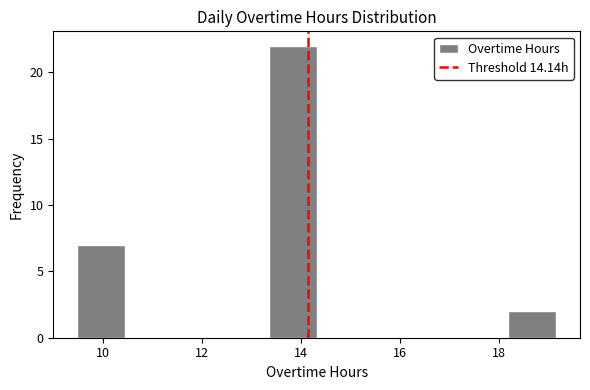

Reading left to right, list every bar in this chart as the range it spans on the x-axis followed by its height. Neither the bar edges nor the heights are printed on the chart, so give them approximately, as read against the axes.

9.4 to 10.4: 7
10.4 to 11.4: 0
11.4 to 12.4: 0
12.4 to 13.4: 0
13.4 to 14.4: 22
14.4 to 15.2: 0
15.2 to 16.2: 0
16.2 to 17.2: 0
17.2 to 18.2: 0
18.2 to 19.2: 2